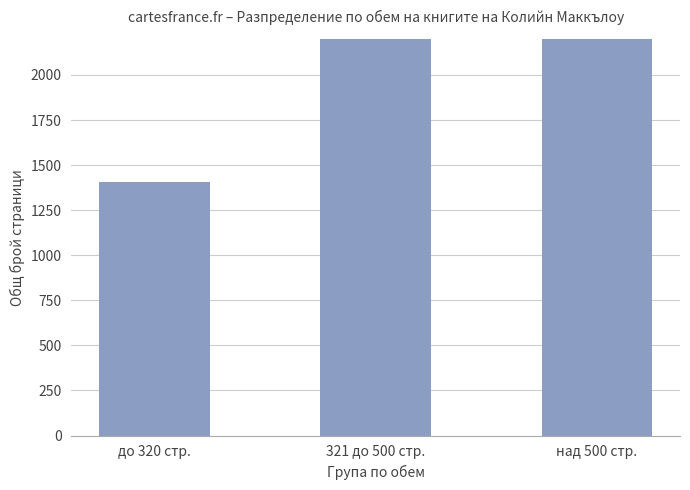

What is the value of the 1st bar from the left?

1408